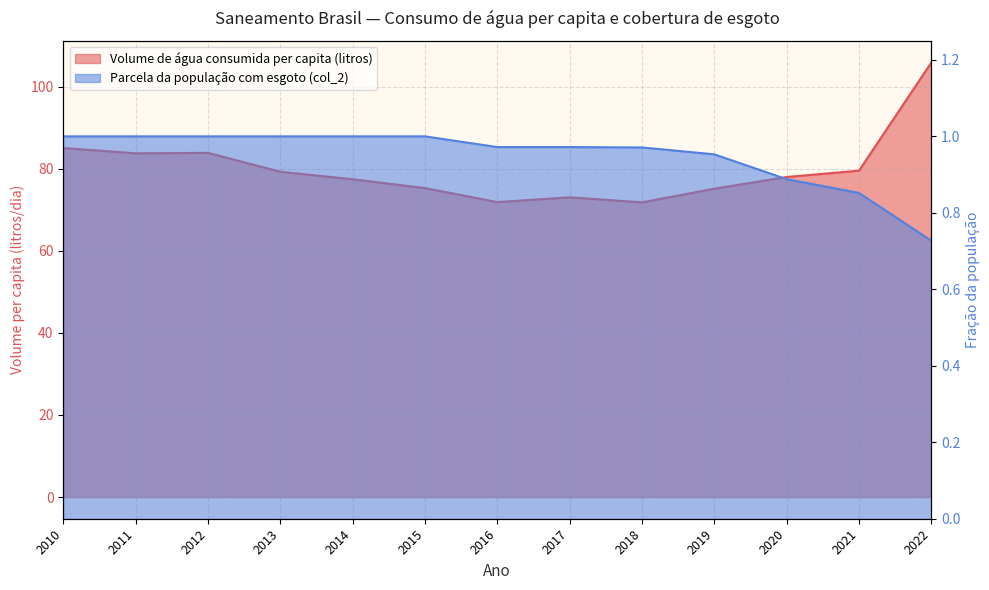

List the labels in order of Volume de água consumida per capita (litros) value, smallest first.

2018, 2016, 2017, 2019, 2015, 2014, 2020, 2013, 2021, 2011, 2012, 2010, 2022